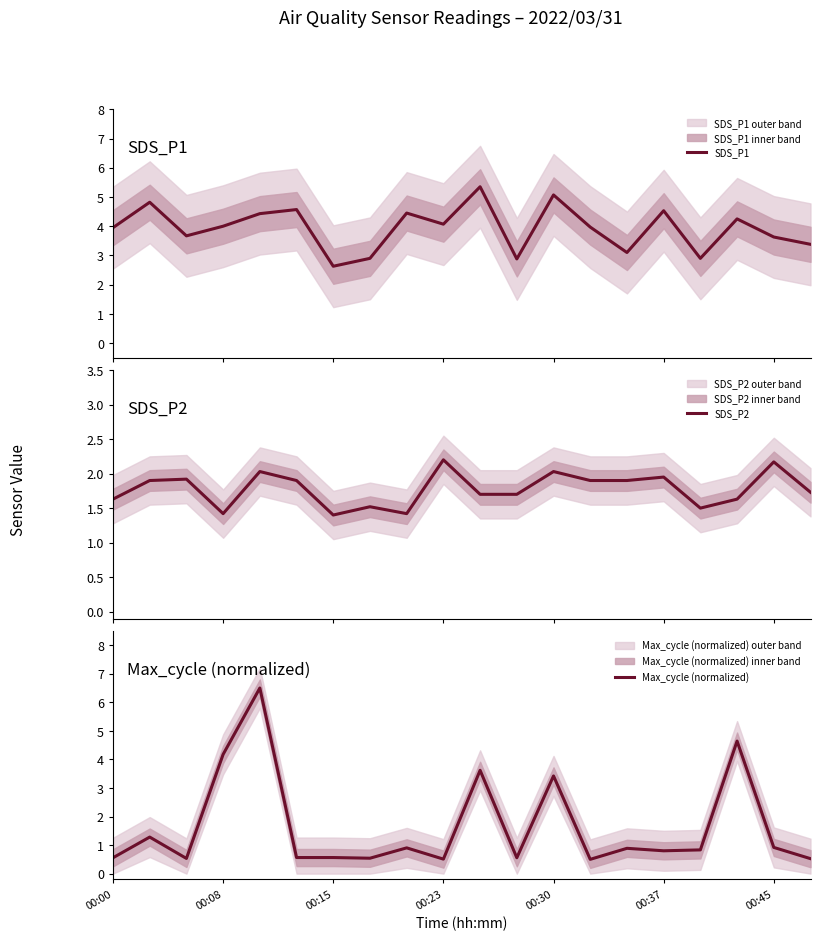

Which series ends up on top after the final intersection of SDS_P1 and Max_cycle (normalized)?

SDS_P1